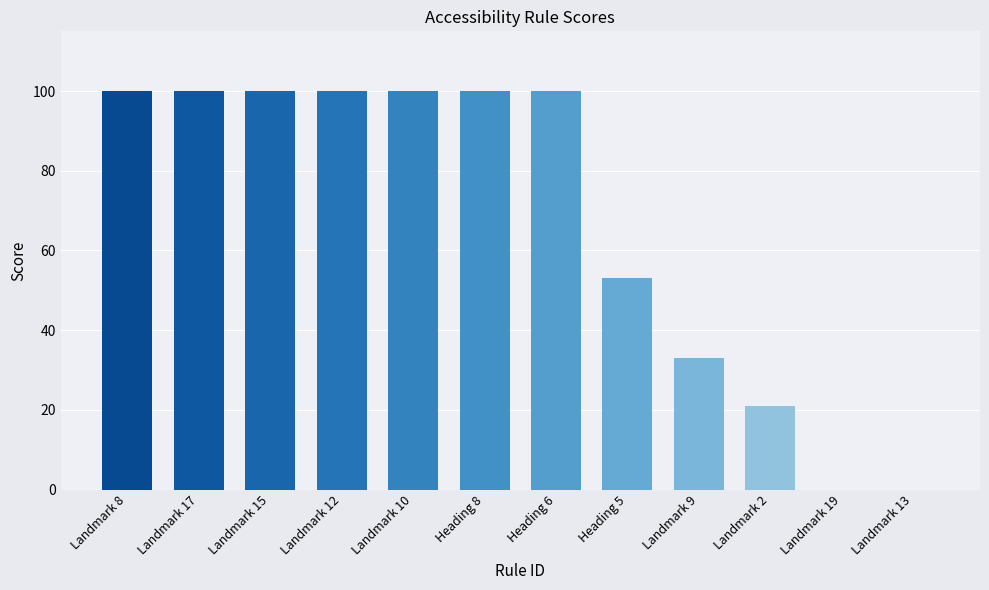

The chart shows a value of 0 at Landmark 13. True or false?

True